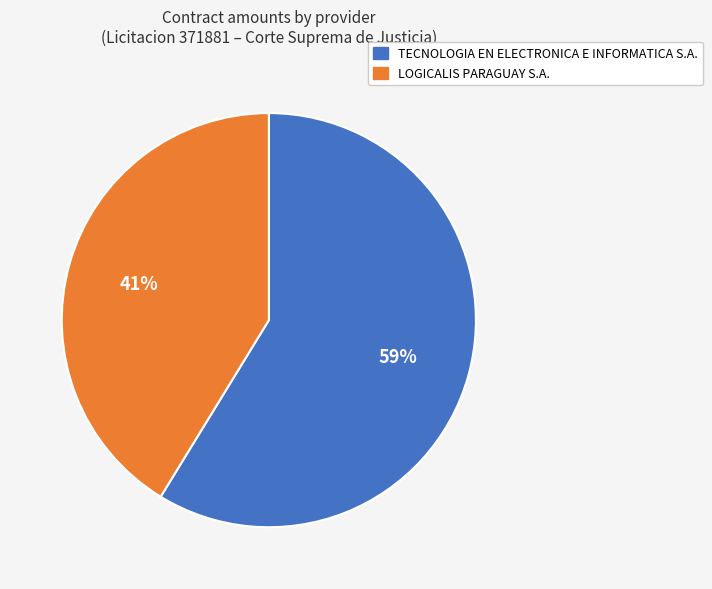

What percentage is the LOGICALIS PARAGUAY S.A. slice, to the nearest percent?

41%